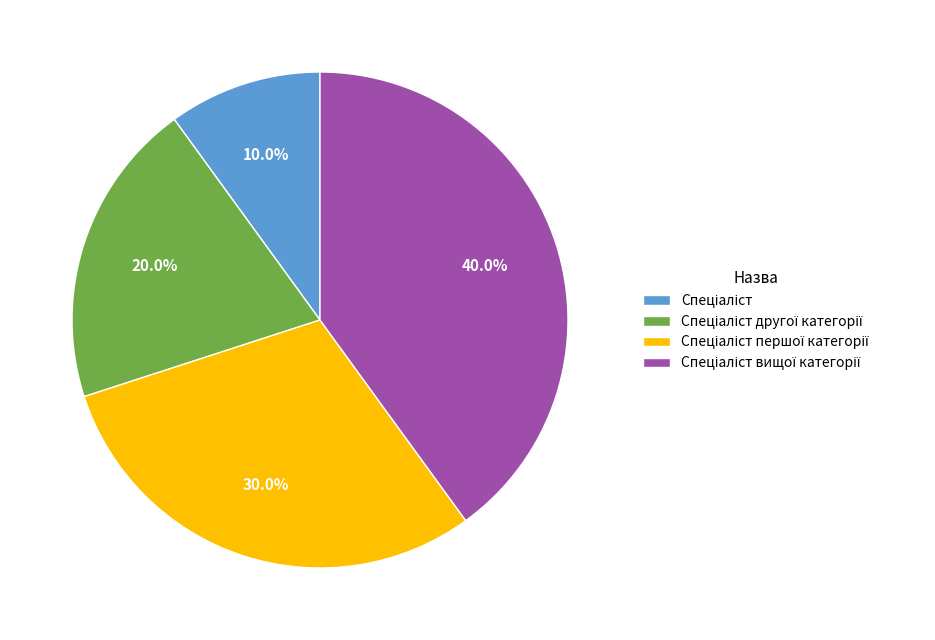

Does any single category account for the majority?

No